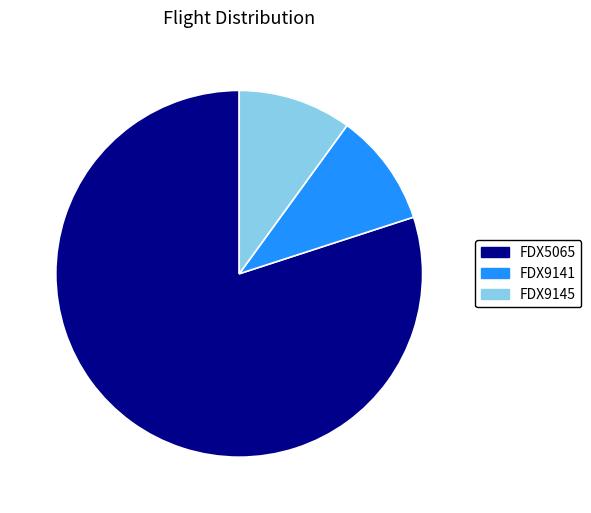

Is the sum of FDX9141 and FDX9145 greater than half?

No